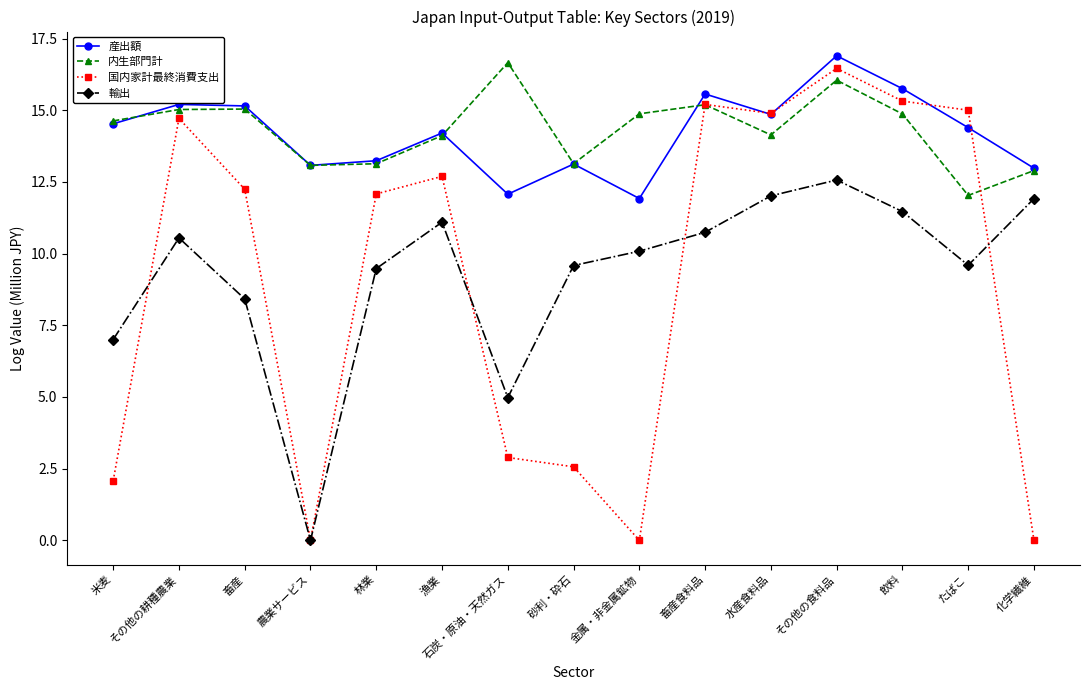

True or false: 内生部門計 has a value of 13.1 at 砂利・砕石.

True